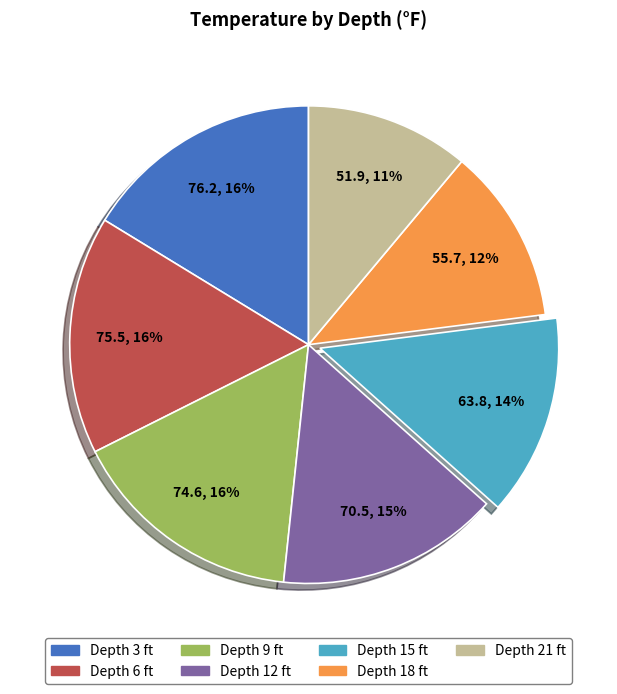

To the nearest percent, what is the difference between the largest and smallest slice percentages?

5%